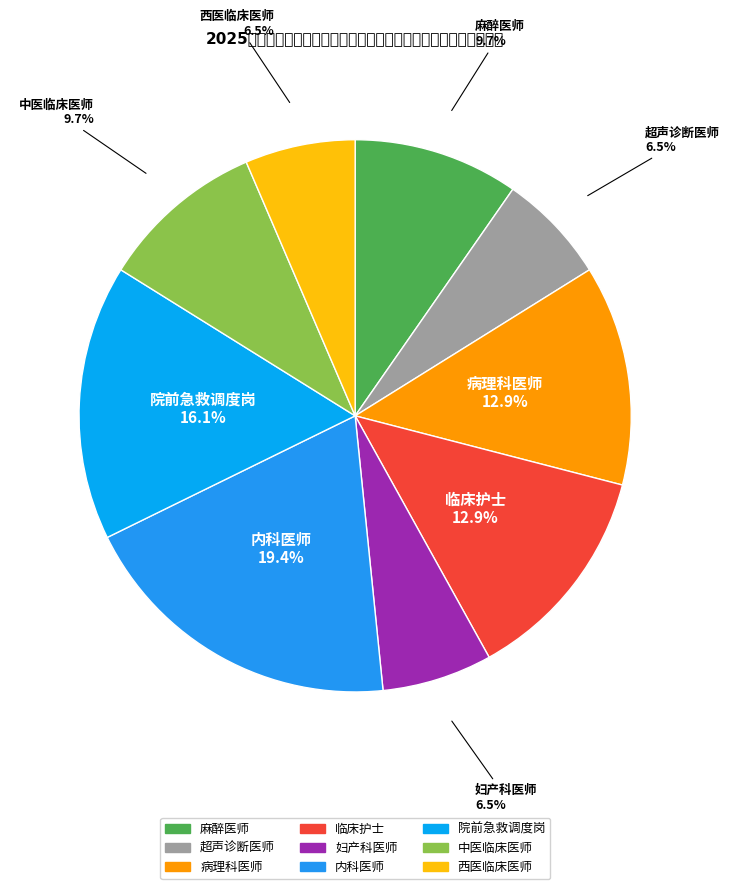

True or false: 内科医师 accounts for 28% of the total.

False